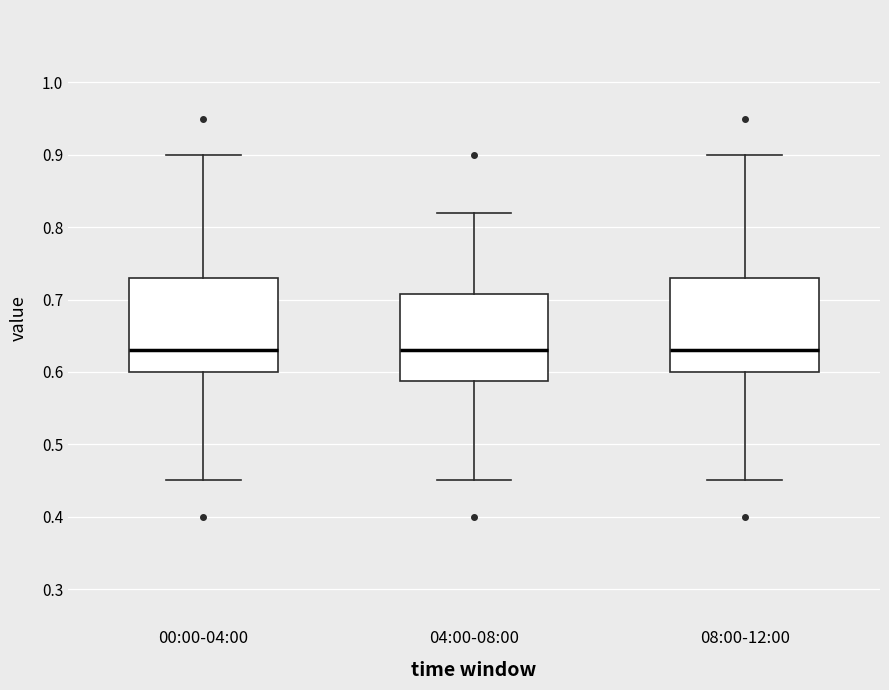

Reading left to right, transcribe this box plot: for each box, give where its median line is, the range the box spans, and where its two whiskers end, as read against the y-axis. The values are not printed on the chart, so give them approximately, as read against the axis.

00:00-04:00: median 0.63, box 0.60 to 0.73, whiskers 0.45 to 0.90
04:00-08:00: median 0.63, box 0.59 to 0.71, whiskers 0.45 to 0.82
08:00-12:00: median 0.63, box 0.60 to 0.73, whiskers 0.45 to 0.90